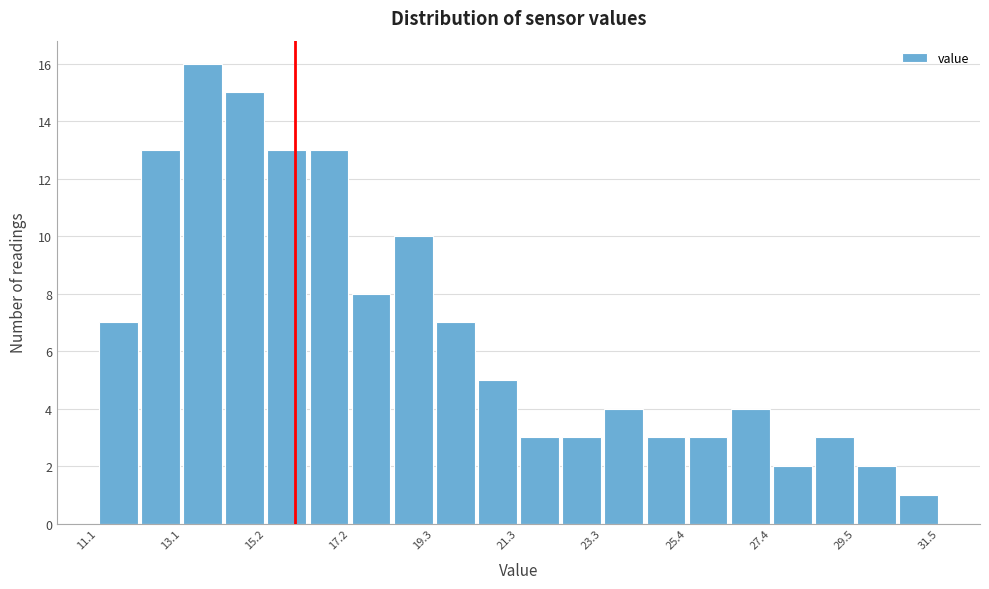

Around what value on the x-axis is the tallest bar? Give the approximate position of its centre, as read against the axis.

13.5